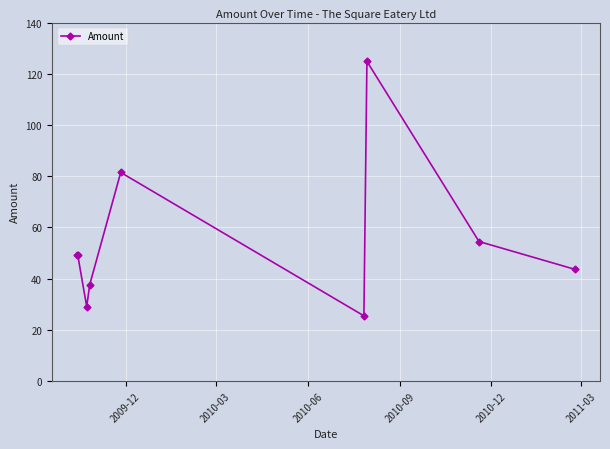

What is the value of the 4th point from the left?

37.6